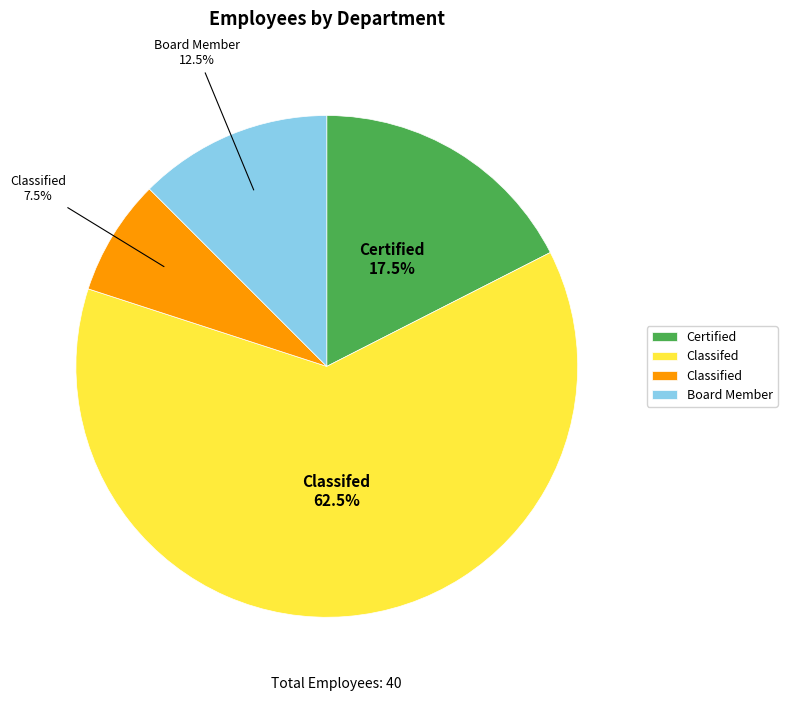

How much of the chart is everything except Certified?

82.5%